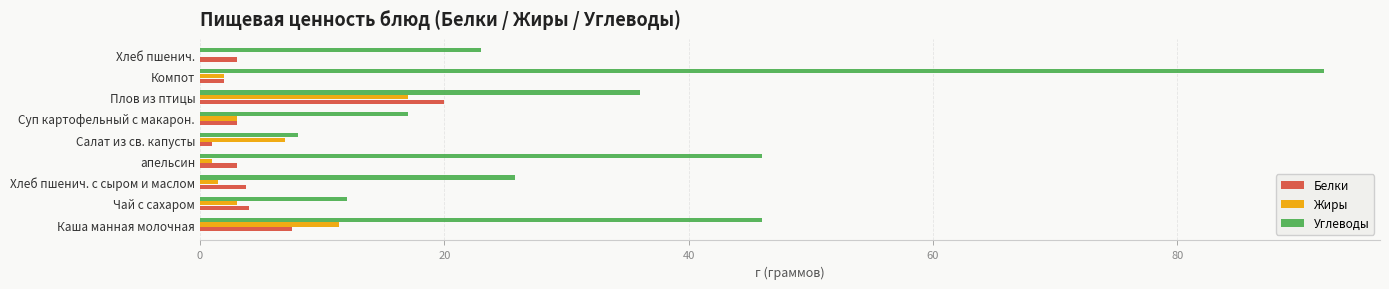

What is the approximate value of Белки at Чай с сахаром?

4.0